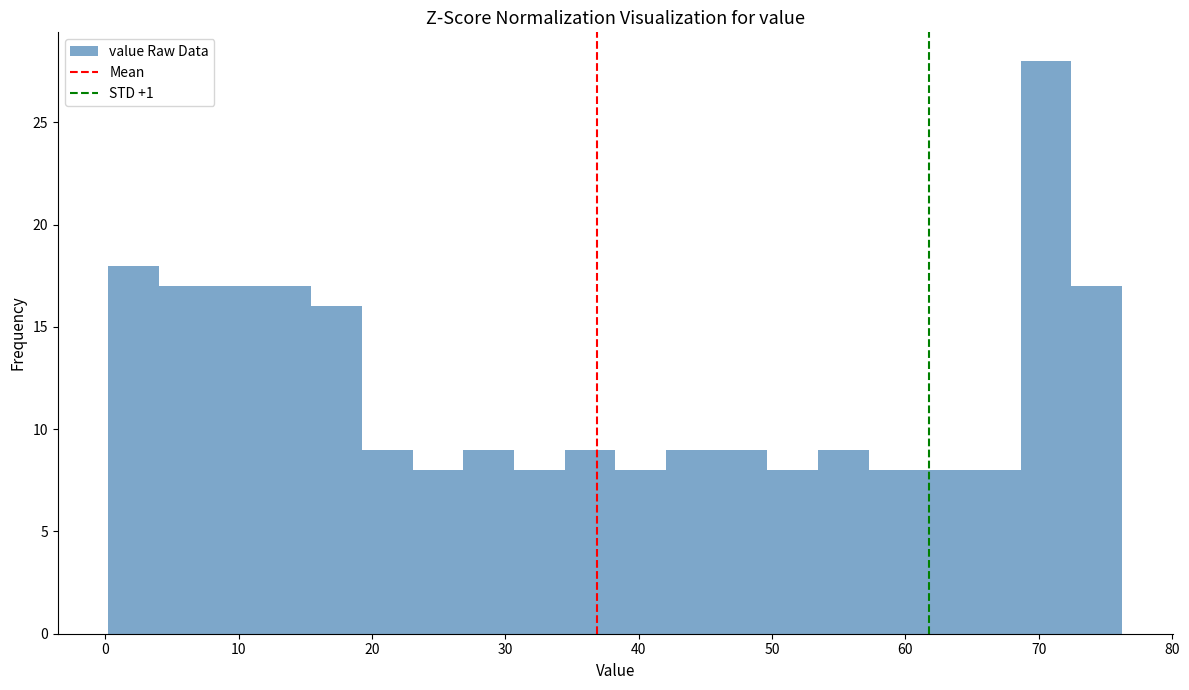

Read against the x-axis, roughly where is the centre of the tallest bar?

71